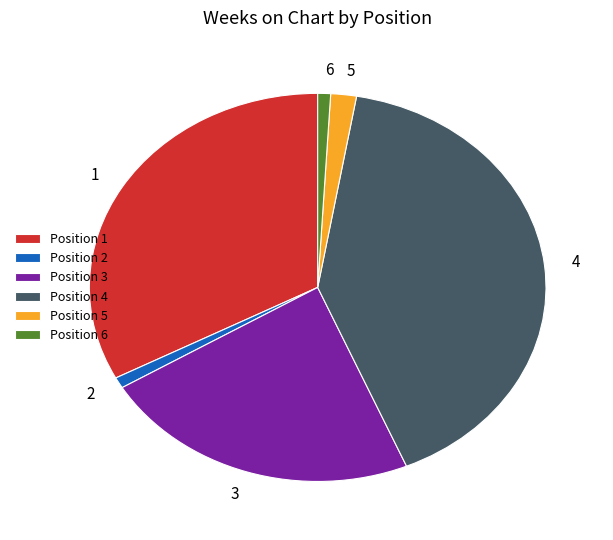

Which category has the biggest portion of the pie?

Position 4